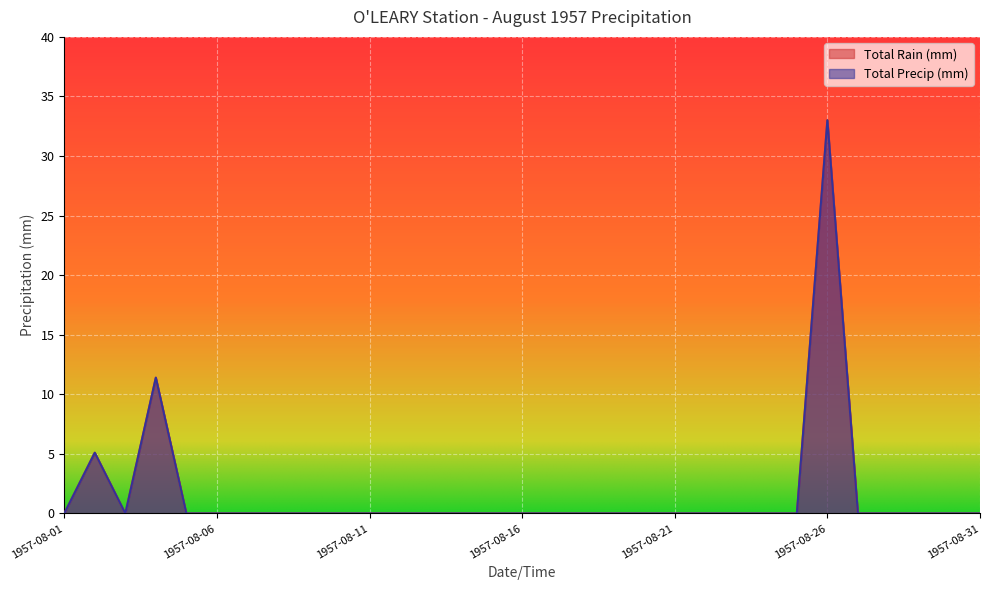

Does the chart display data point markers on the line(s)?

No